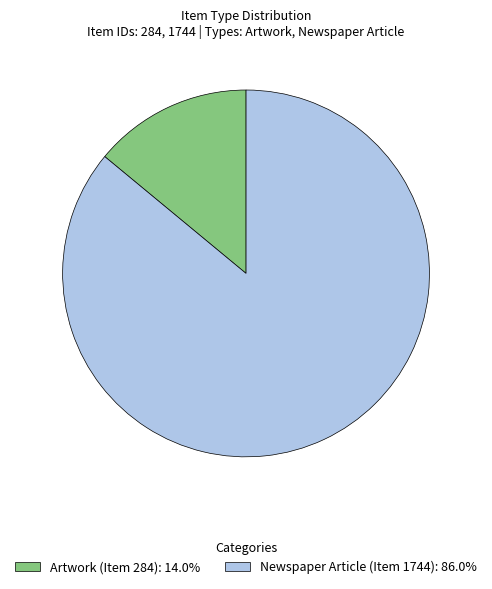

Do Newspaper Article (Item 1744) and Artwork (Item 284) together represent more than half of the pie?

Yes